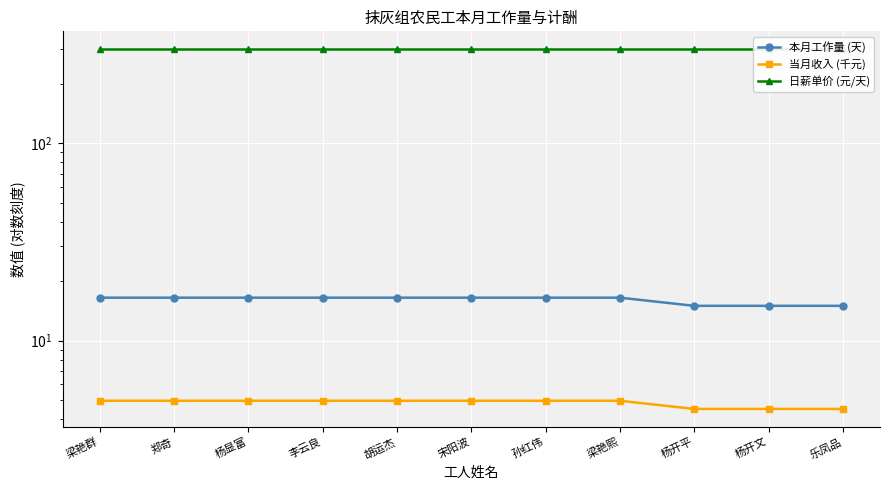

True or false: 当月收入 (千元) and 本月工作量 (天) cross at least once.

False